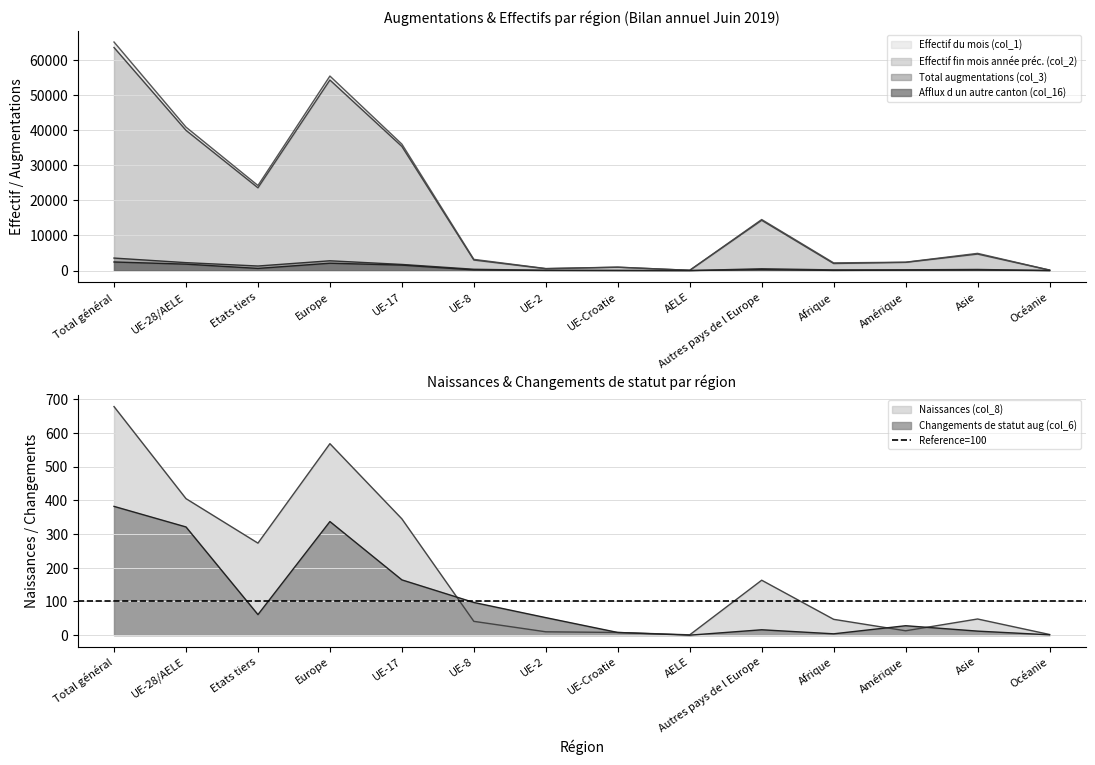

Where do Effectif du mois (col_1) and Effectif fin mois année préc. (col_2) first cross each other?

Asie and Océanie